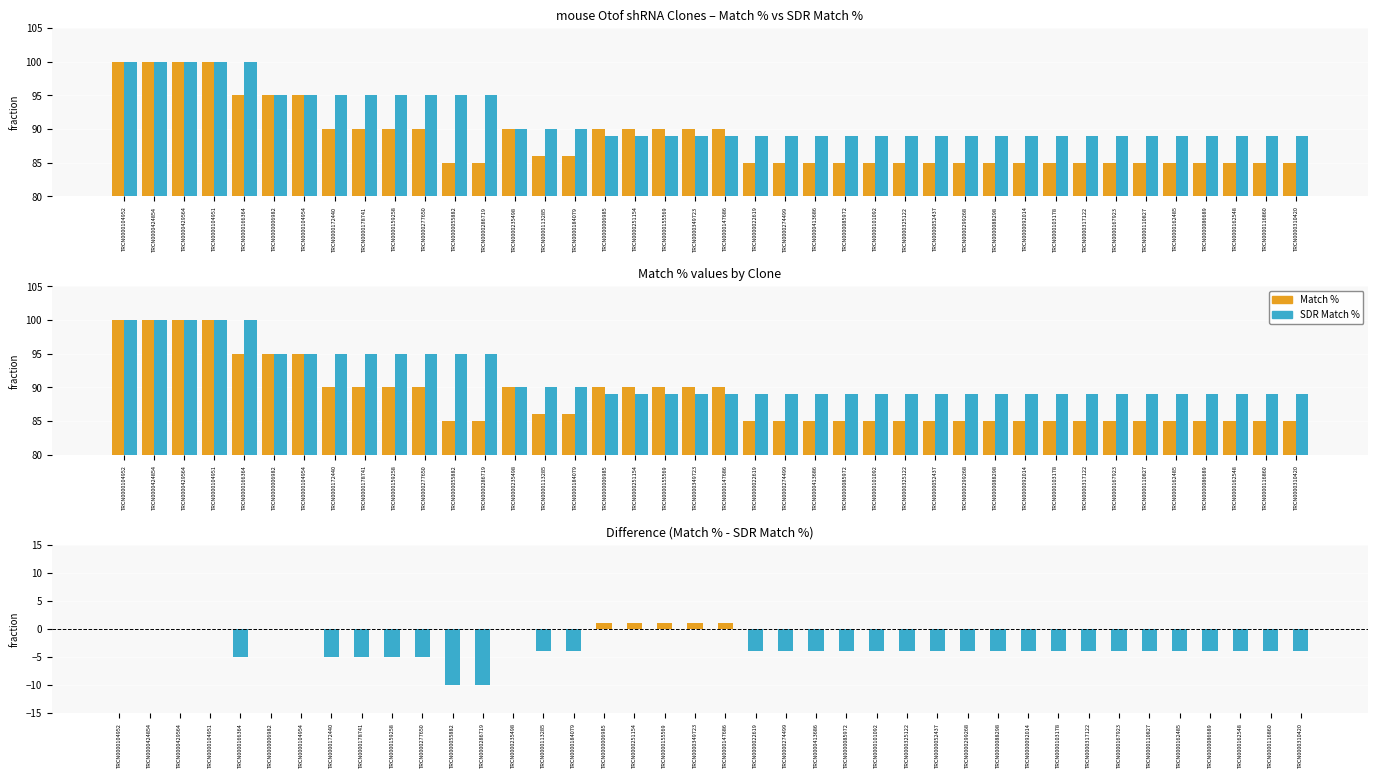

What is the label of the 24th bar from the right?

TRCN0000006985